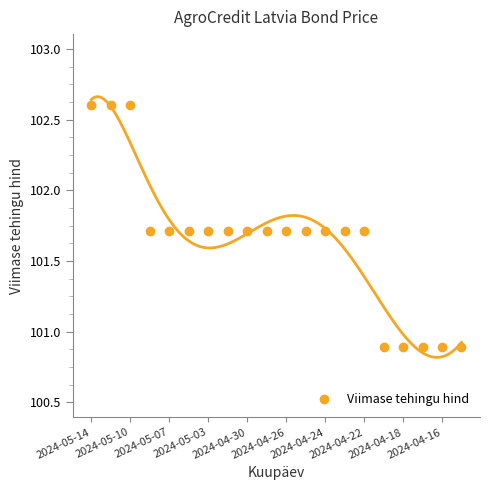

What is the maximum value for Viimase tehingu hind?

102.6